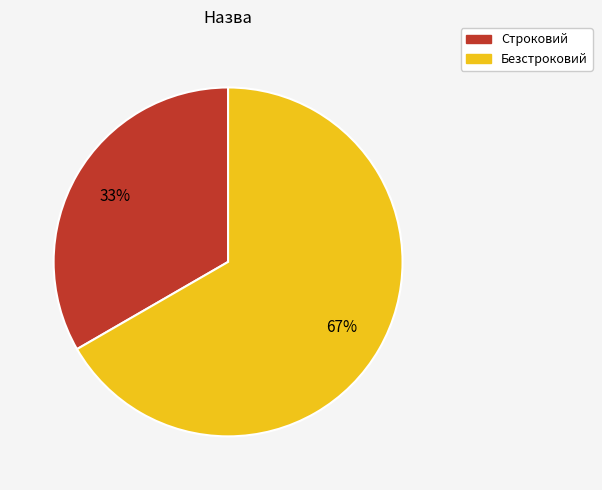

How many slices are in this pie chart?

2